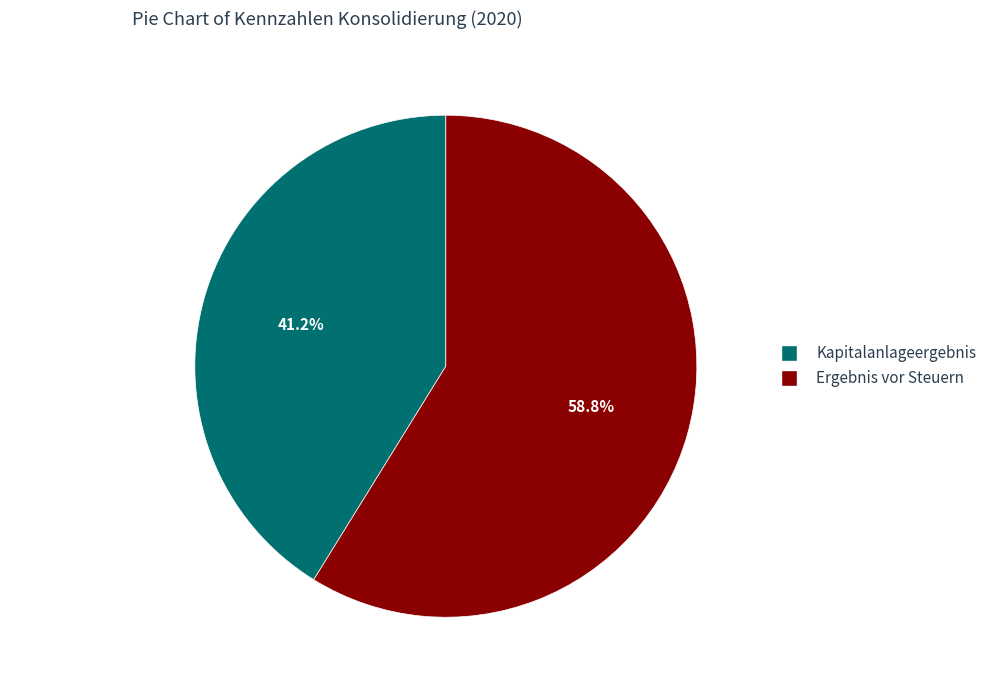

How much of the chart is everything except Ergebnis vor Steuern?

41.2%